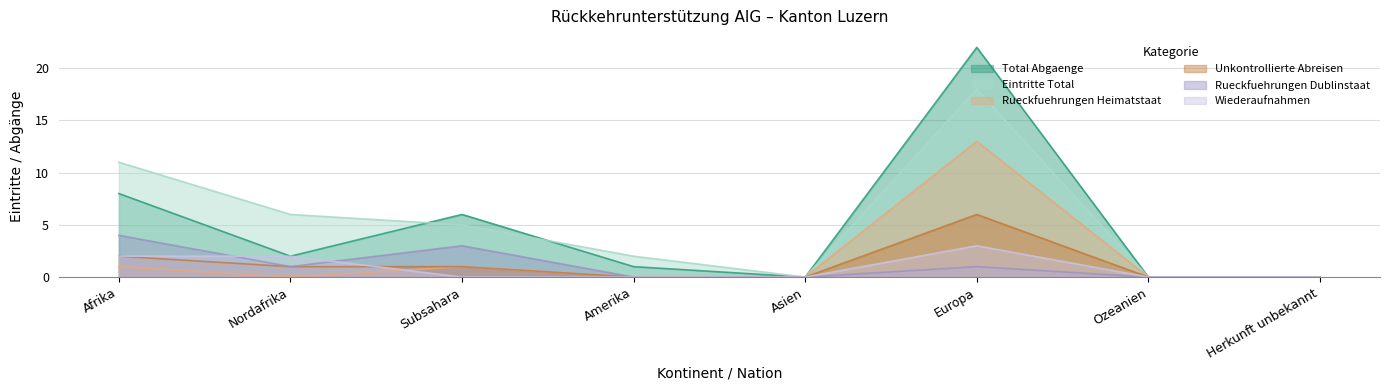

What position from the right is Ozeanien?

2